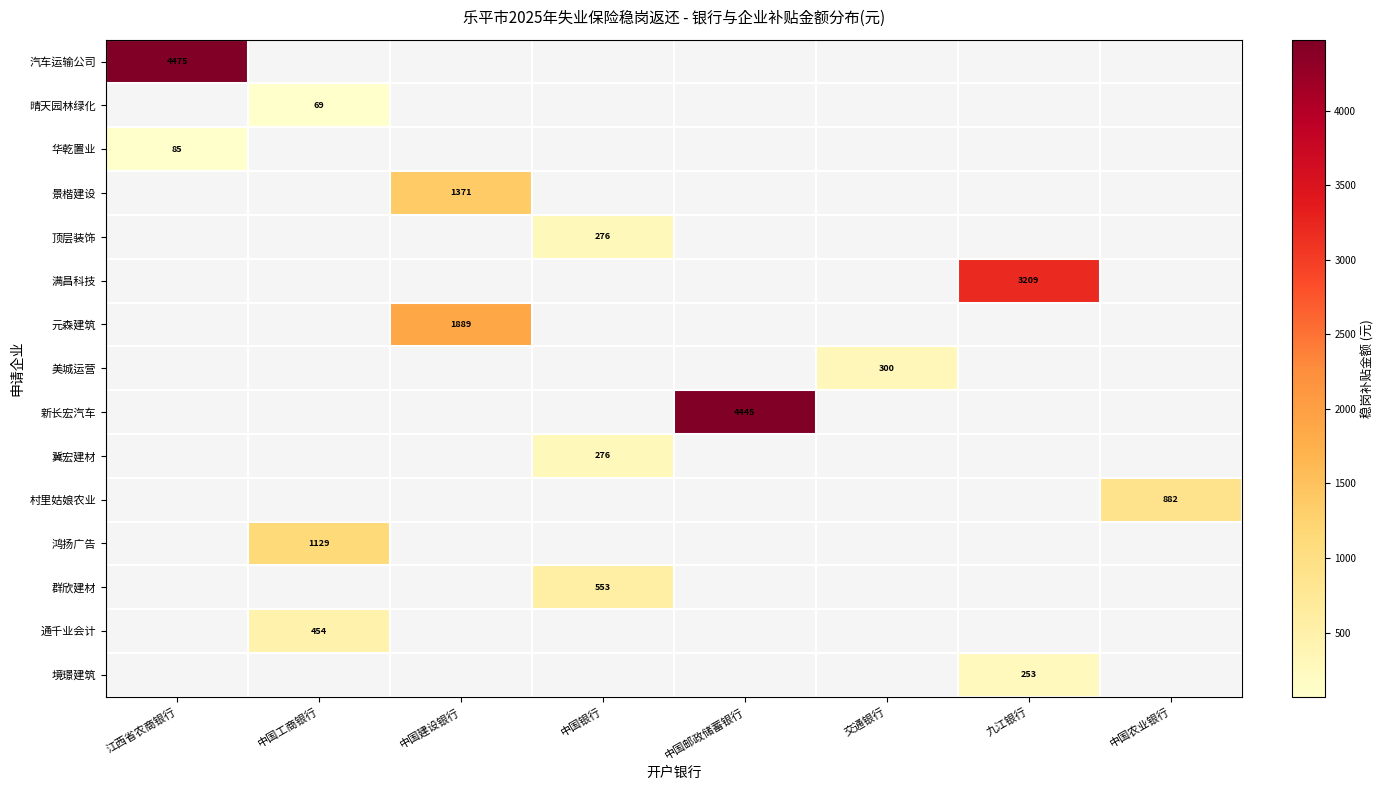

At 中国邮政储蓄银行, list the series in order from smallest to largest.

汽车运输公司, 晴天园林绿化, 华乾置业, 景楷建设, 顶层装饰, 满昌科技, 元森建筑, 美城运营, 新长宏汽车, 冀宏建材, 村里姑娘农业, 鸿扬广告, 群欣建材, 通千业会计, 境璟建筑